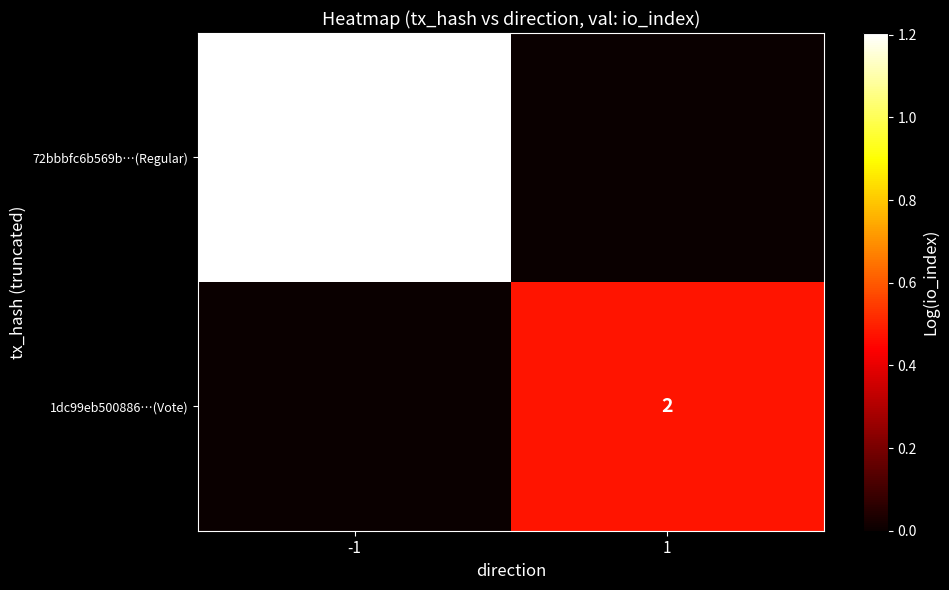

The value of 72bbbfc6b569b…(Regular) at -1 is 20. True or false?

False